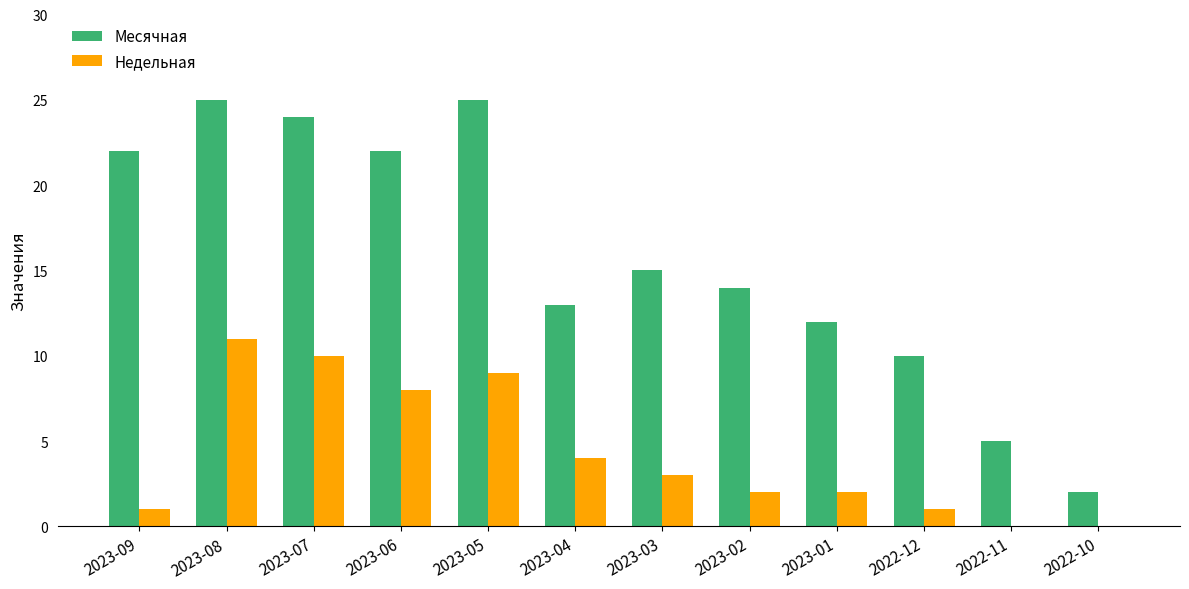

What is the average value of the Месячная series?

16